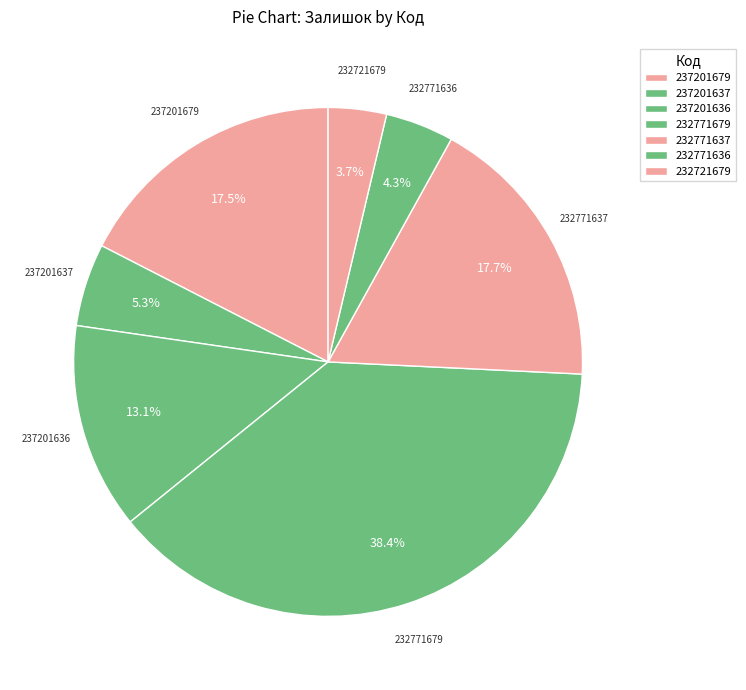

Count the number of slices in the pie.

7